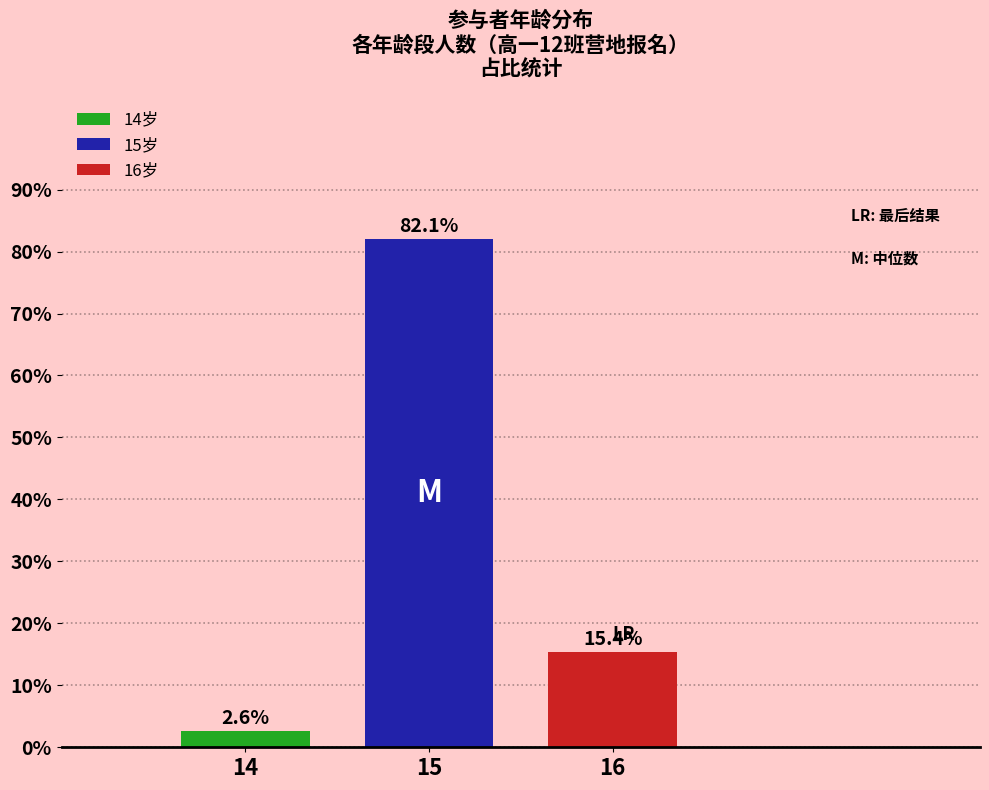

Reading left to right, list all the values displayed in this chart.

14=2.6	15=82.1	16=15.4